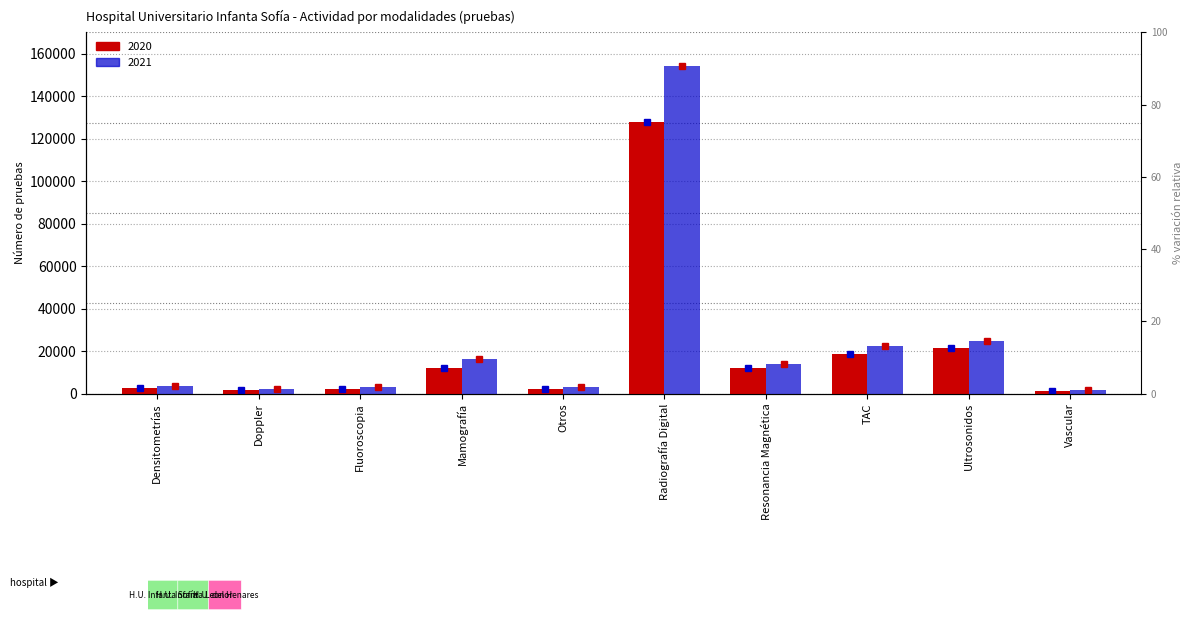

Which series changed the most between Densitometrías and Radiografía Digital?

2021